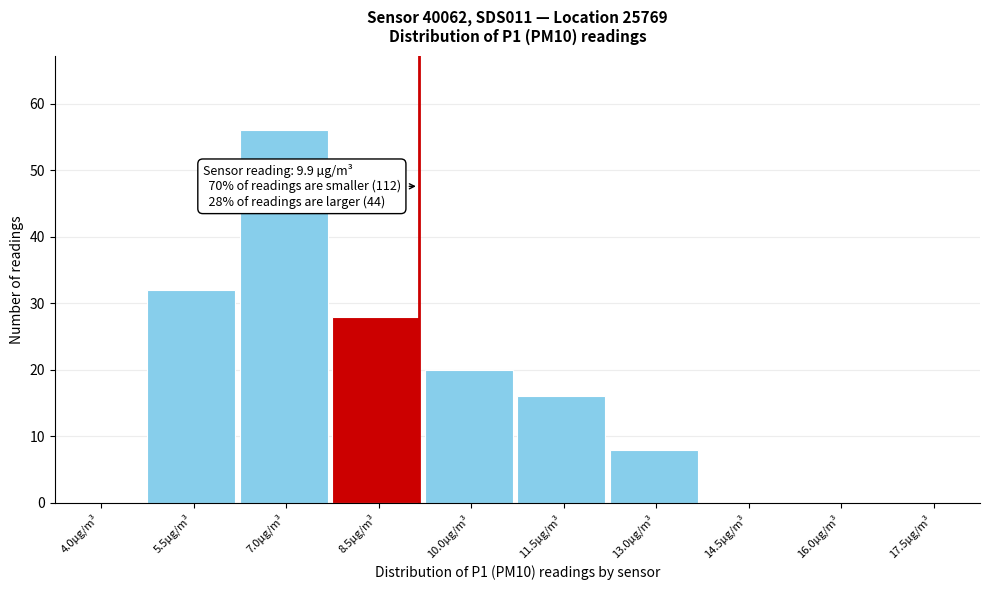

Reading left to right, extract all data points from this chart.

4.0µg/m³=0	5.5µg/m³=32	7.0µg/m³=56	8.5µg/m³=28	10.0µg/m³=20	11.5µg/m³=16	13.0µg/m³=8	14.5µg/m³=0	16.0µg/m³=0	17.5µg/m³=0